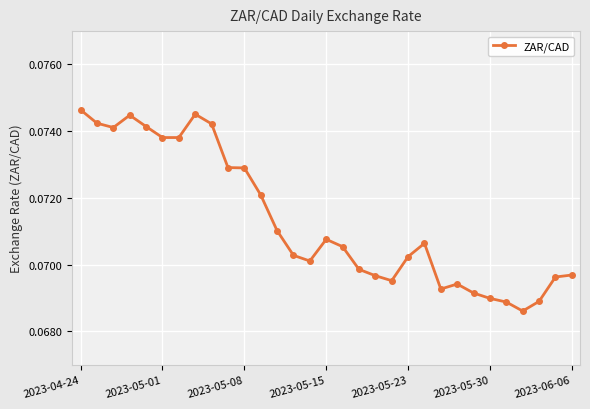

How many values are between 0 and 1?

31